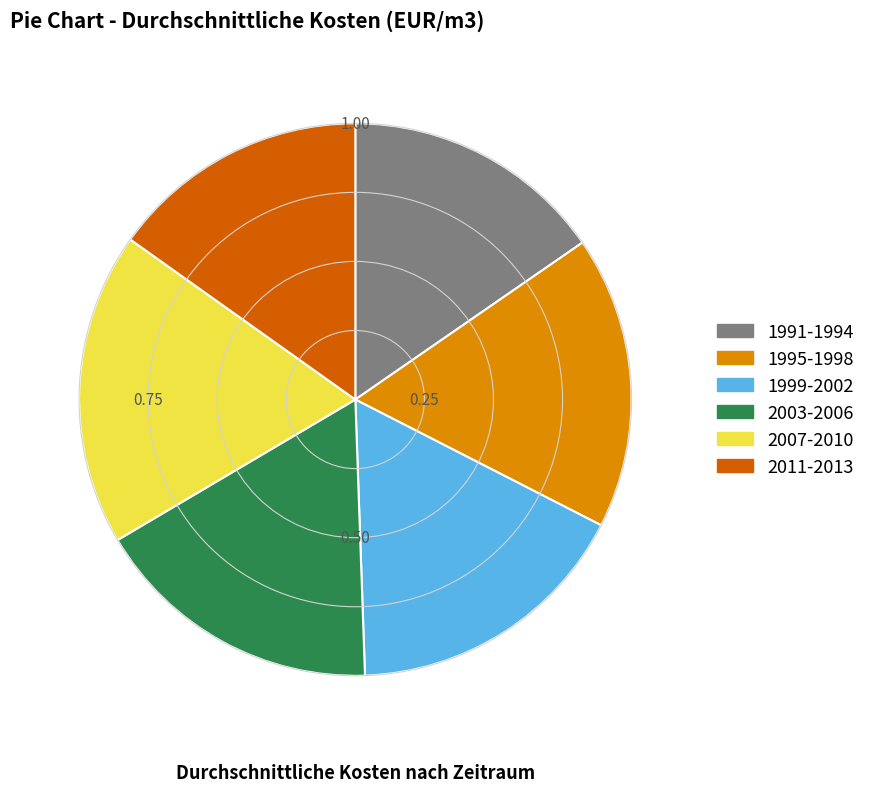

Is there a majority slice in this chart?

No